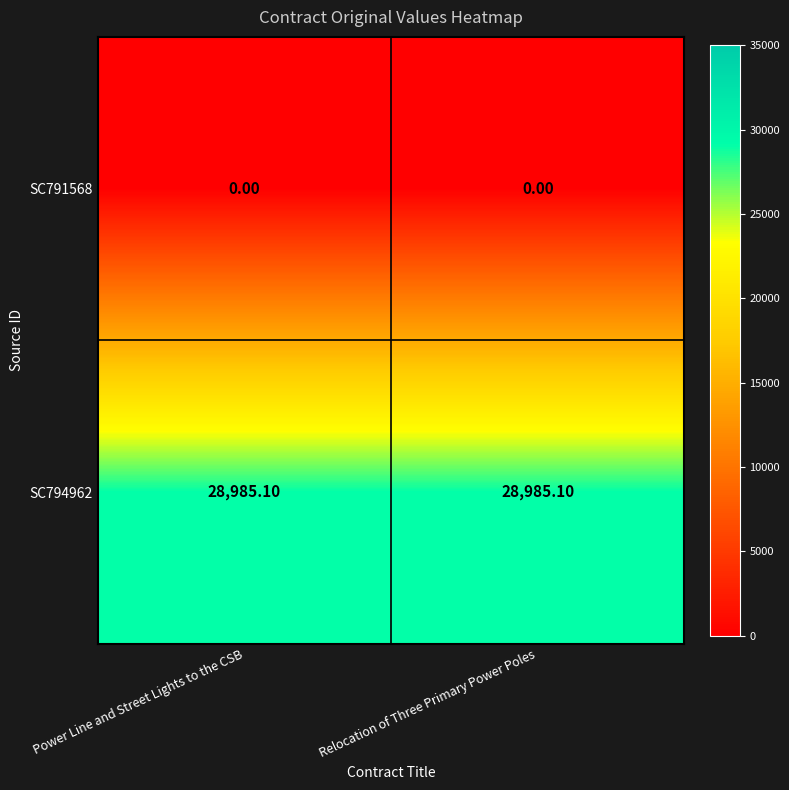

What is the spread (max minus min) of values at Power Line and Street Lights to the CSB?

28985.1